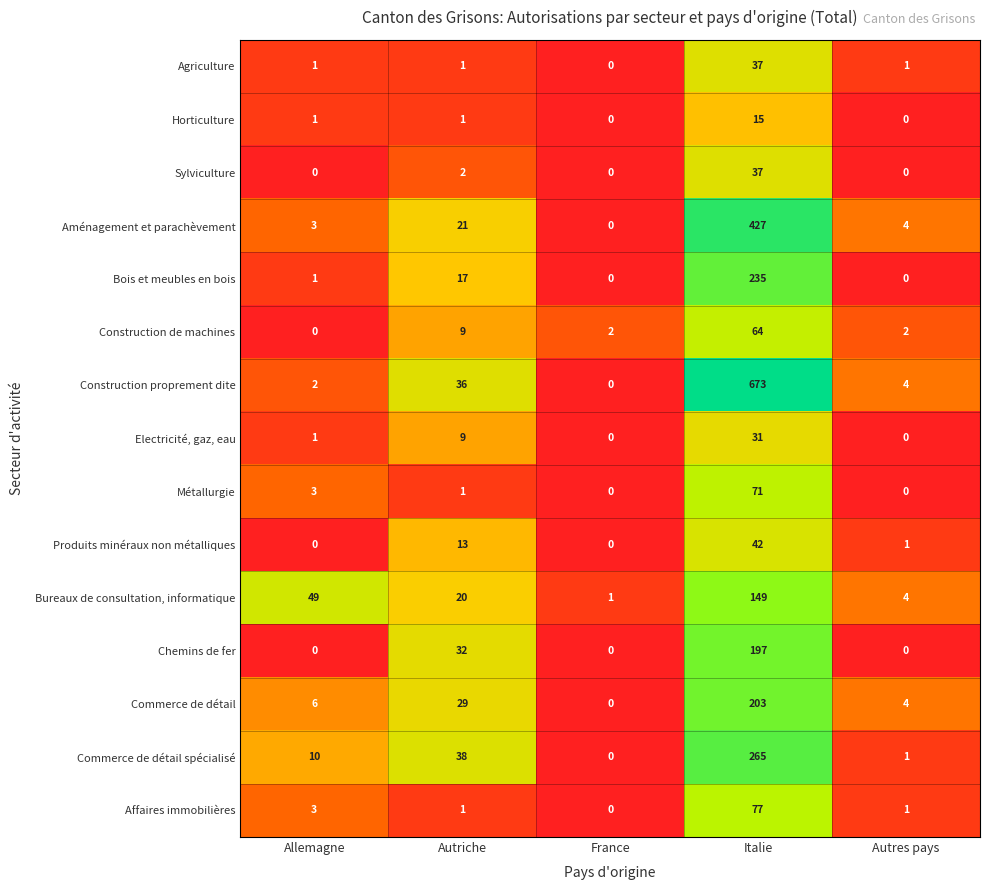

At which category is the sum across all series the highest?

Italie